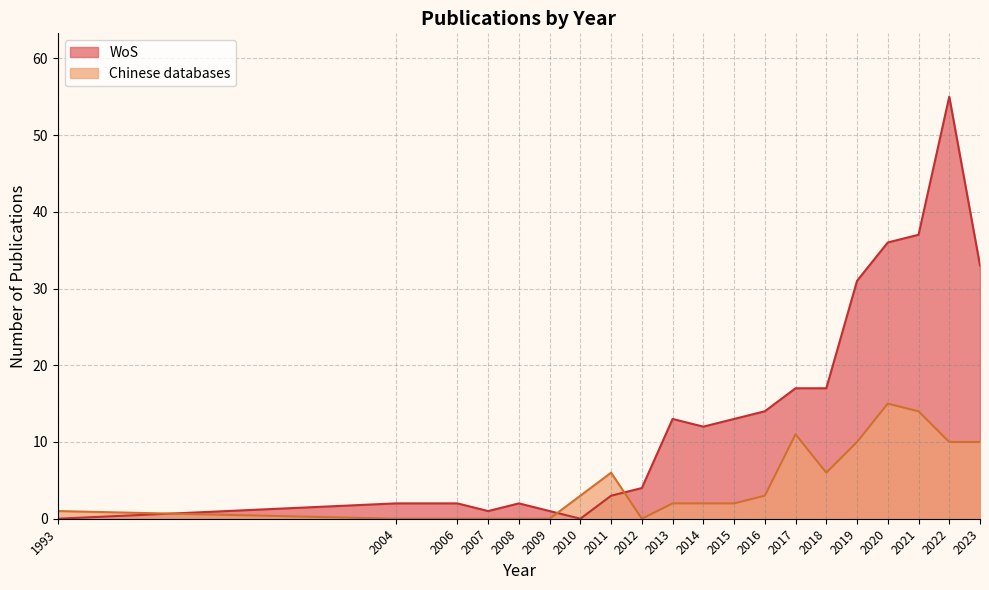

At 2017, list the series in order from smallest to largest.

Chinese databases, WoS